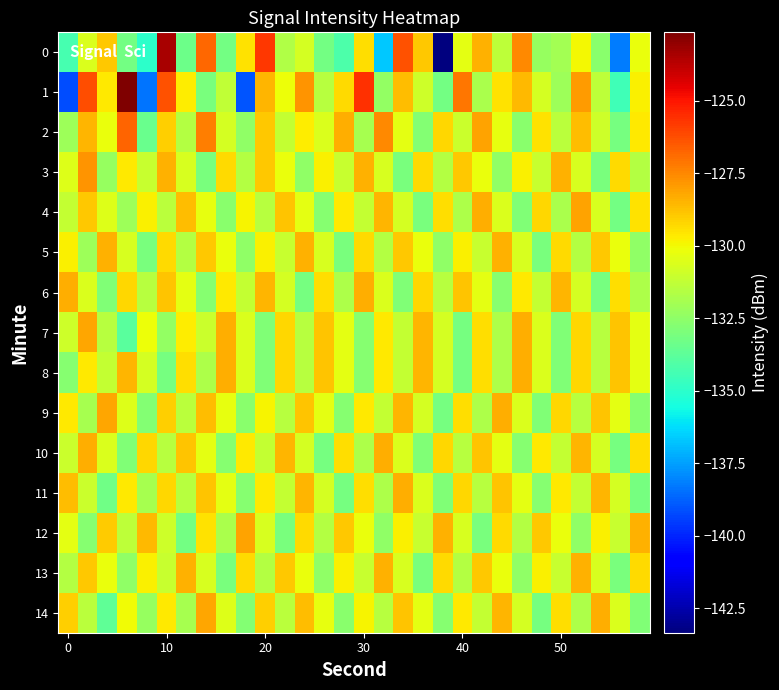

At which category is the sum across all series the highest?

10